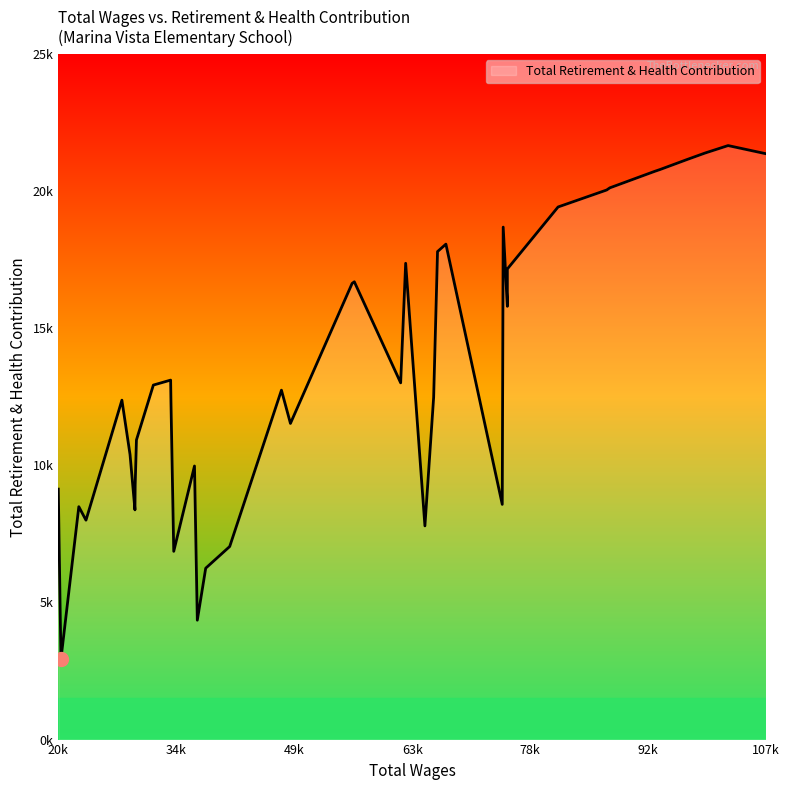

The chart shows a value of 15231 at 22638. True or false?

False